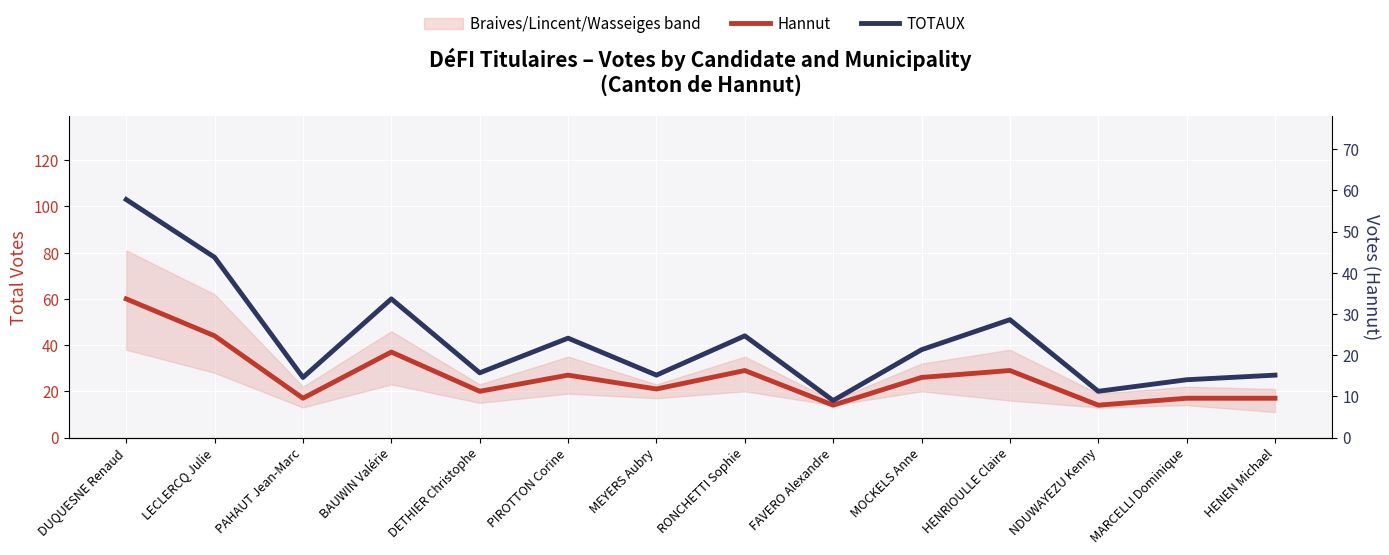

True or false: TOTAUX and Hannut intersect in this chart.

False